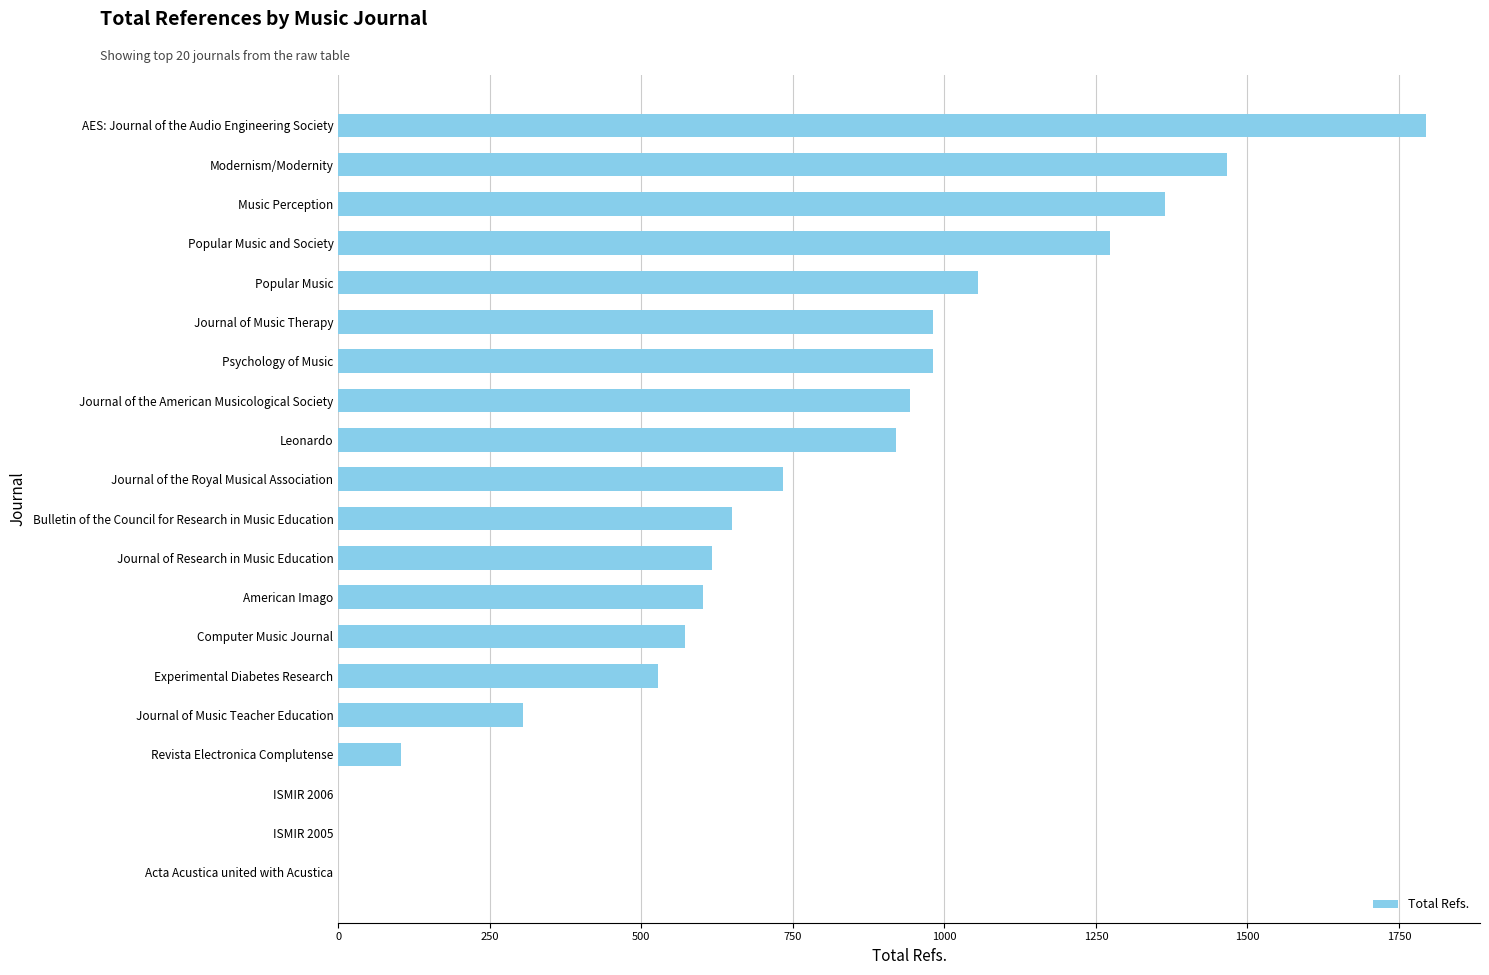

At which category does the chart reach its peak across all series?

AES: Journal of the Audio Engineering Society